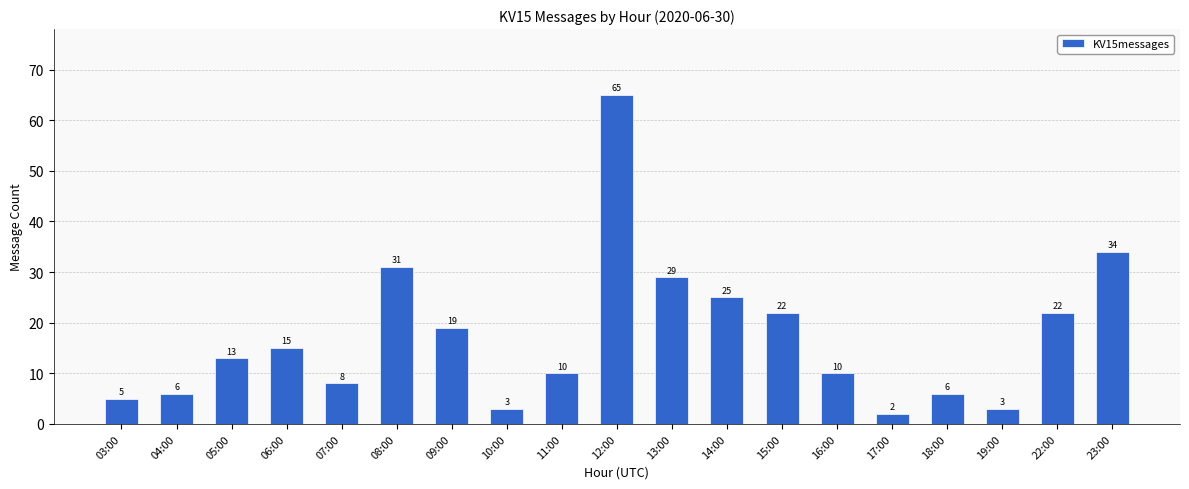

What is the value of the 12th bar from the left?

25